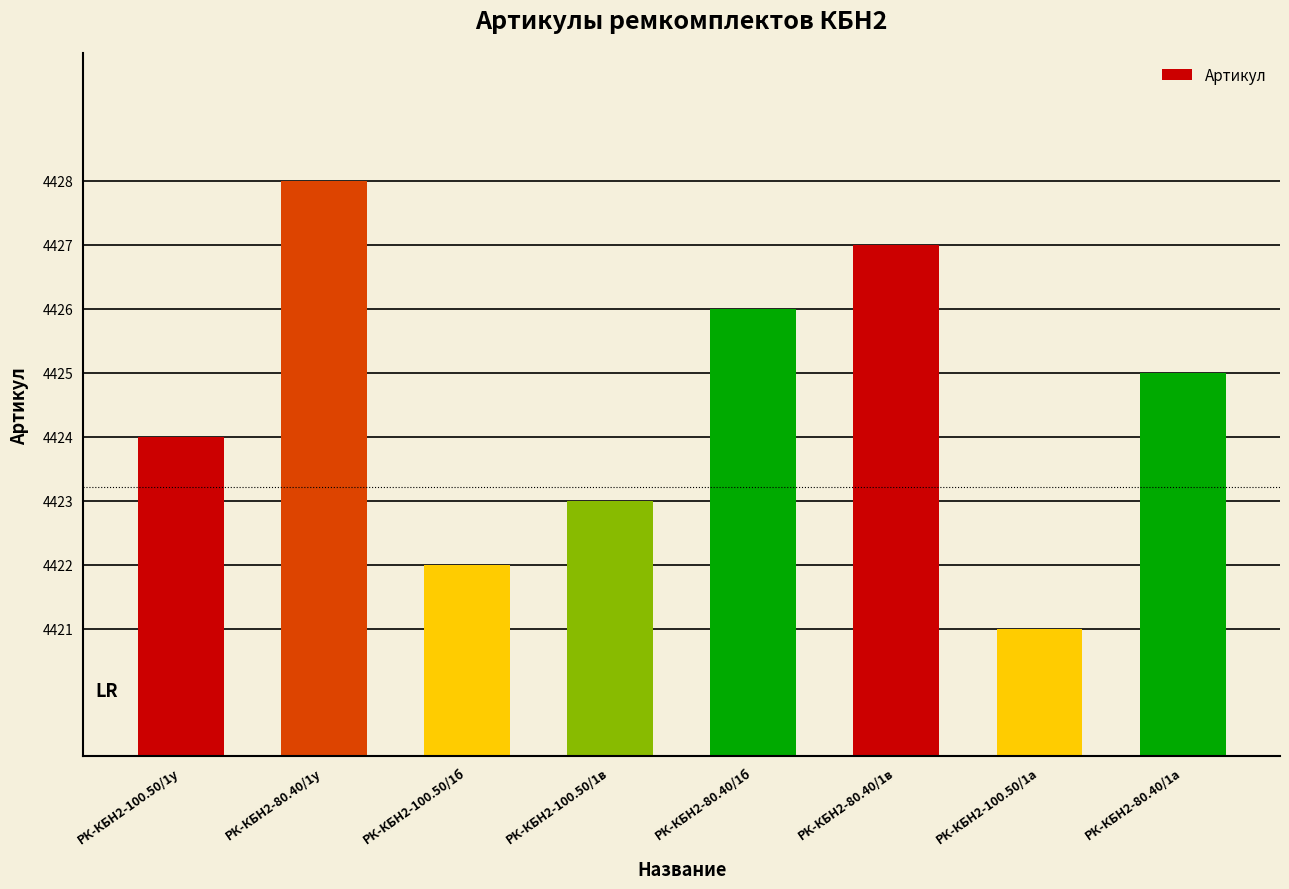

What is the difference between the maximum and minimum values?

7